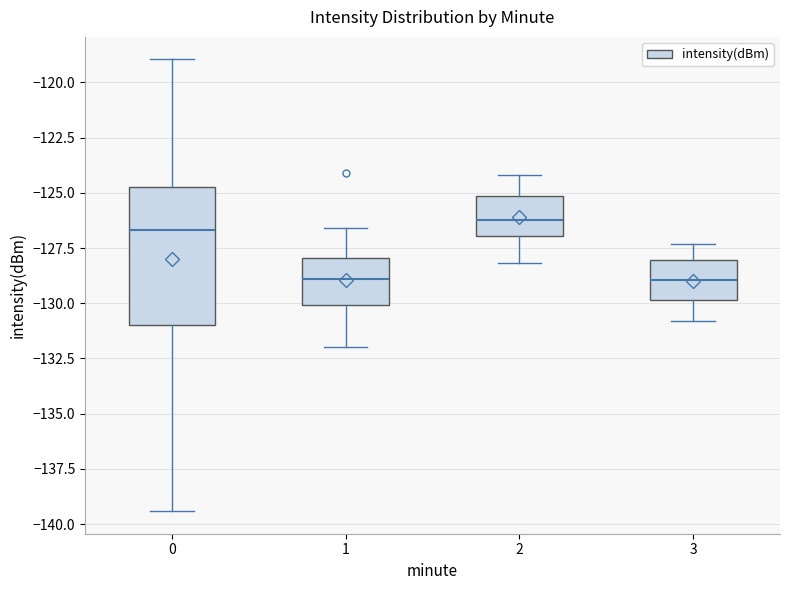

Reading left to right, transcribe this box plot: for each box, give where its median line is, the range the box spans, and where its two whiskers end, as read against the y-axis. The values are not printed on the chart, so give them approximately, as read against the axis.

0: median -126.5, box -131.0 to -124.5, whiskers -139.5 to -119.0
1: median -129.0, box -130.0 to -128.0, whiskers -132.0 to -126.5
2: median -126.0, box -127.0 to -125.0, whiskers -128.0 to -124.0
3: median -129.0, box -130.0 to -128.0, whiskers -131.0 to -127.5